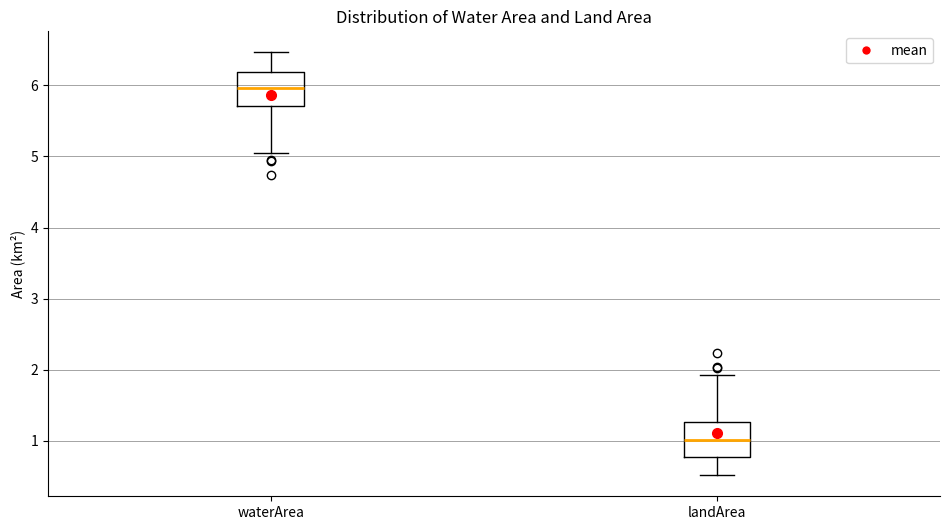

Reading left to right, transcribe this box plot: for each box, give where its median line is, the range the box spans, and where its two whiskers end, as read against the y-axis. The values are not printed on the chart, so give them approximately, as read against the axis.

waterArea: median 6.0, box 5.7 to 6.2, whiskers 5.1 to 6.5
landArea: median 1.0, box 0.8 to 1.3, whiskers 0.5 to 1.9